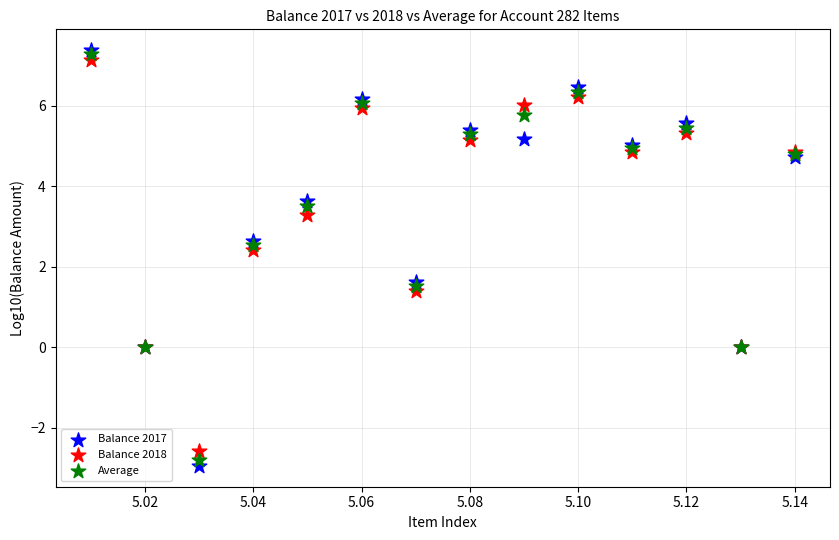

What are all the series names shown in the legend?

Balance 2017, Balance 2018, Average